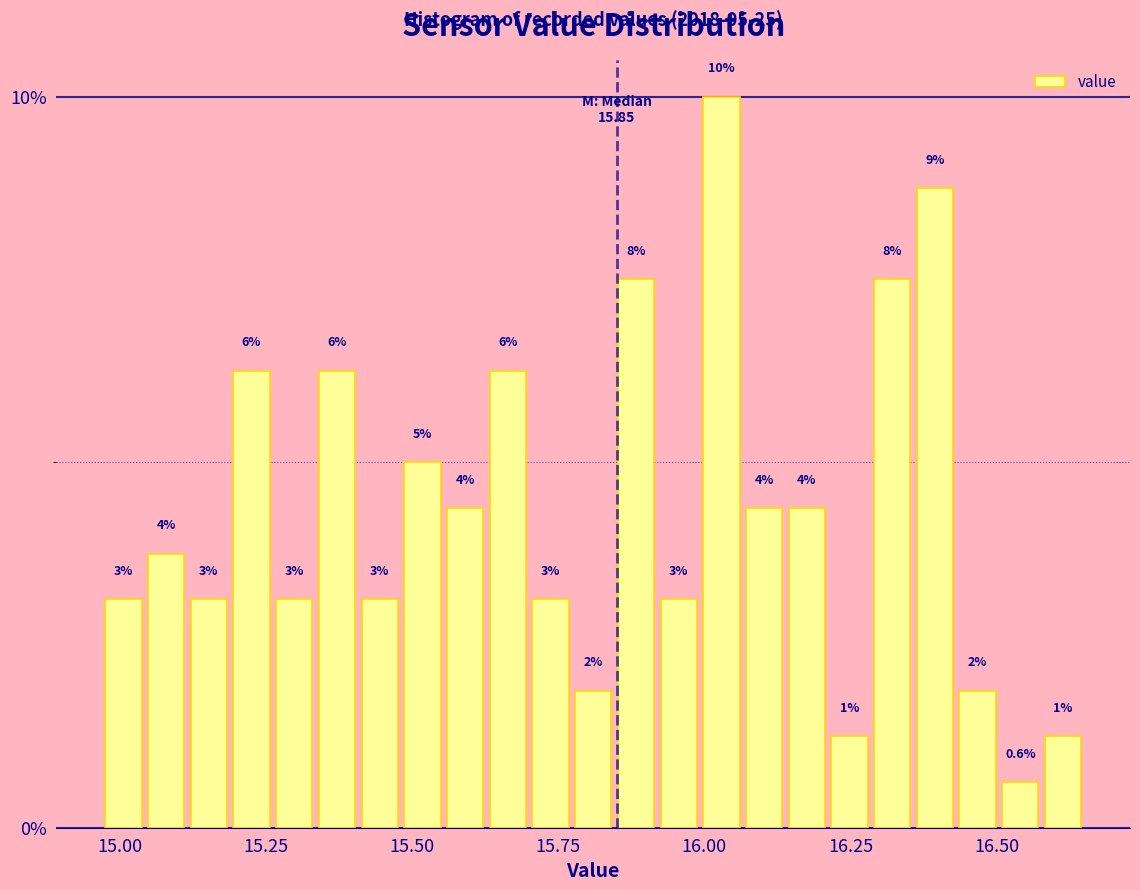

Around what value on the x-axis is the tallest bar? Give the approximate position of its centre, as read against the axis.

16.05